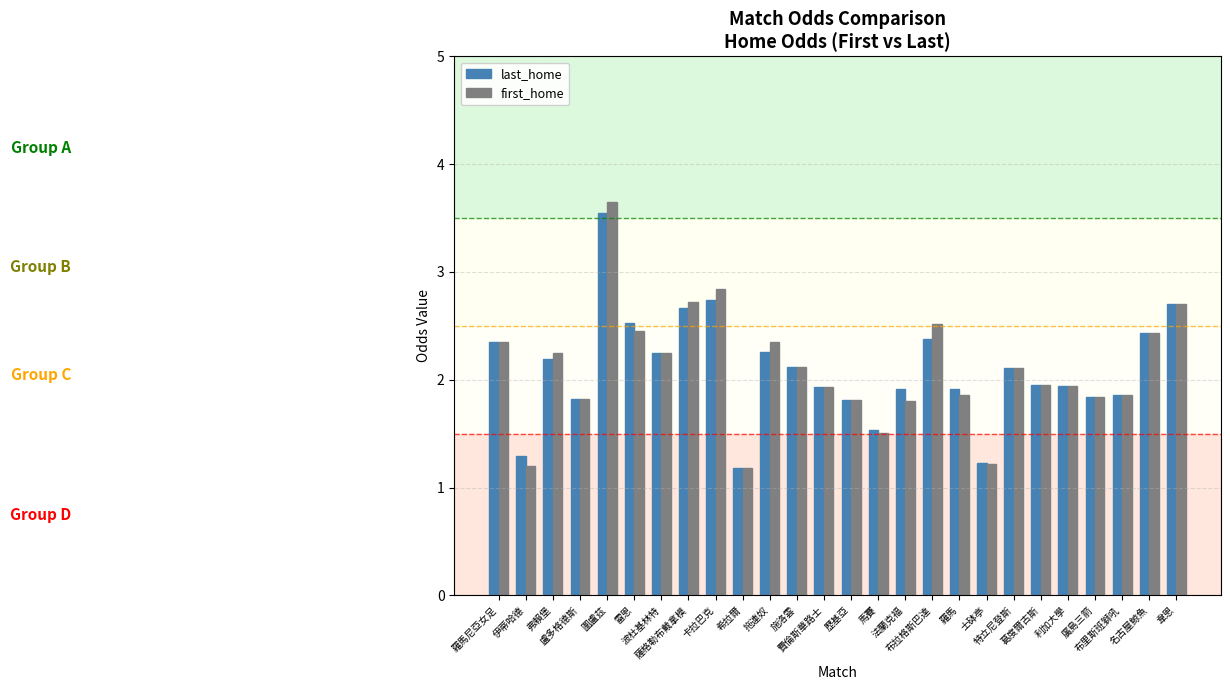

What is the difference between the last_home values at 伊蒂哈德 and 希拉爾?

0.1